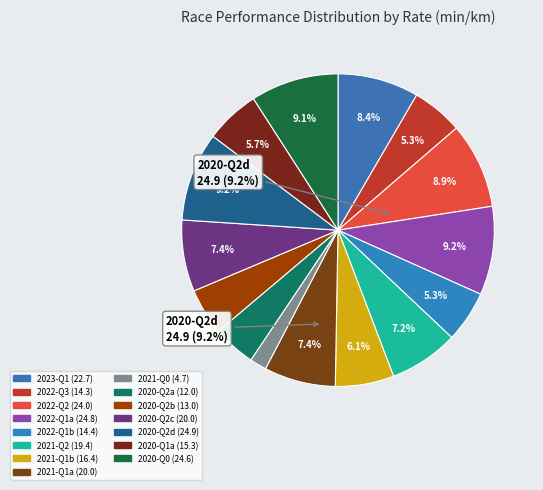

To the nearest percent, what is the combined percentage of 13.0 and 24.9?

14%